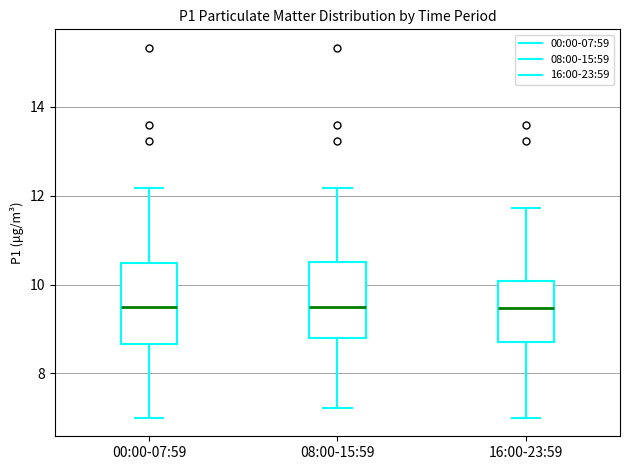

Reading left to right, transcribe this box plot: for each box, give where its median line is, the range the box spans, and where its two whiskers end, as read against the y-axis. The values are not printed on the chart, so give them approximately, as read against the axis.

00:00-07:59: median 9.4, box 8.6 to 10.4, whiskers 7.0 to 12.2
08:00-15:59: median 9.6, box 8.8 to 10.6, whiskers 7.2 to 12.2
16:00-23:59: median 9.4, box 8.8 to 10.0, whiskers 7.0 to 11.8